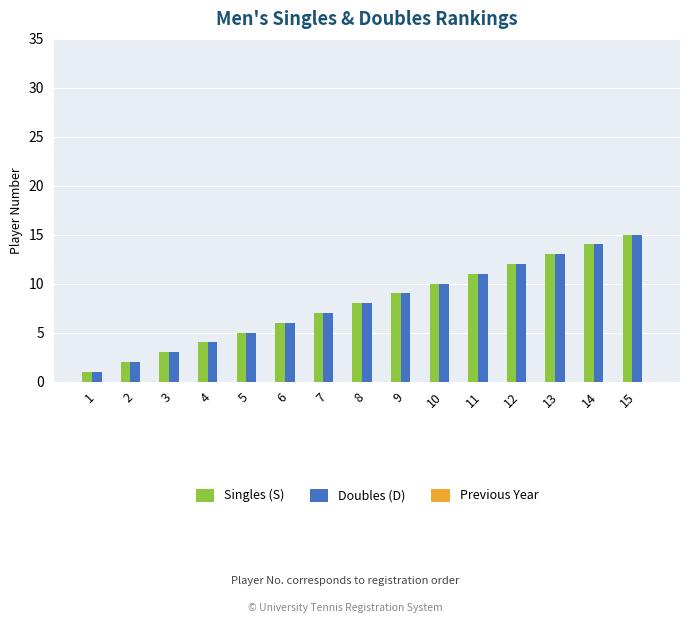

The value of Doubles (D) at 4 is 6. True or false?

False